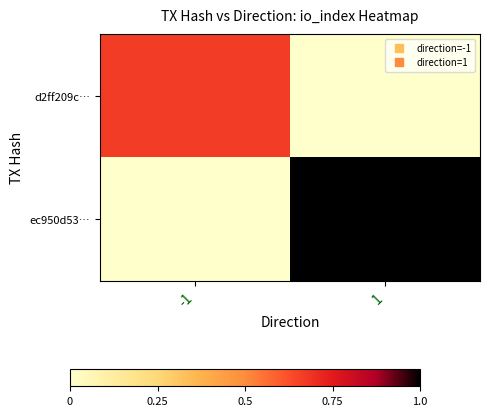

Reading right to left, transcribe all the data shown in this chart.

d2ff209c…: 1=0.0	-1=0.7
ec950d53…: 1=1.0	-1=0.0